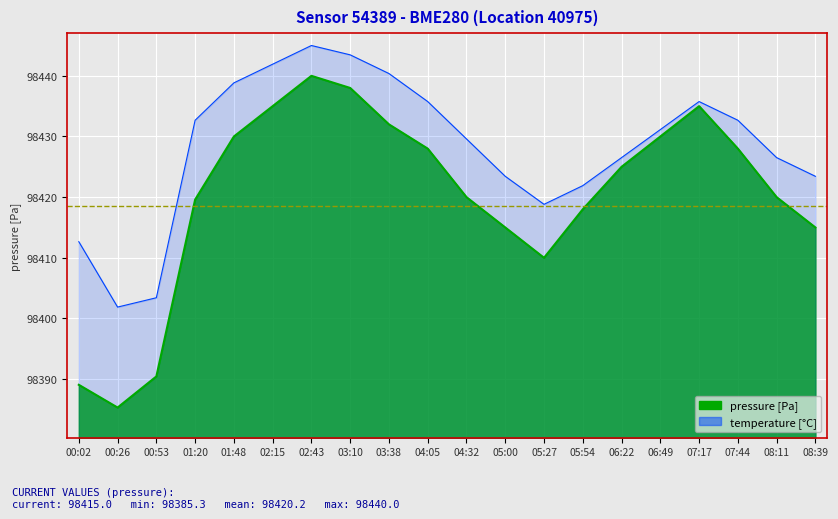

Which series has the largest range (max minus min)?

pressure